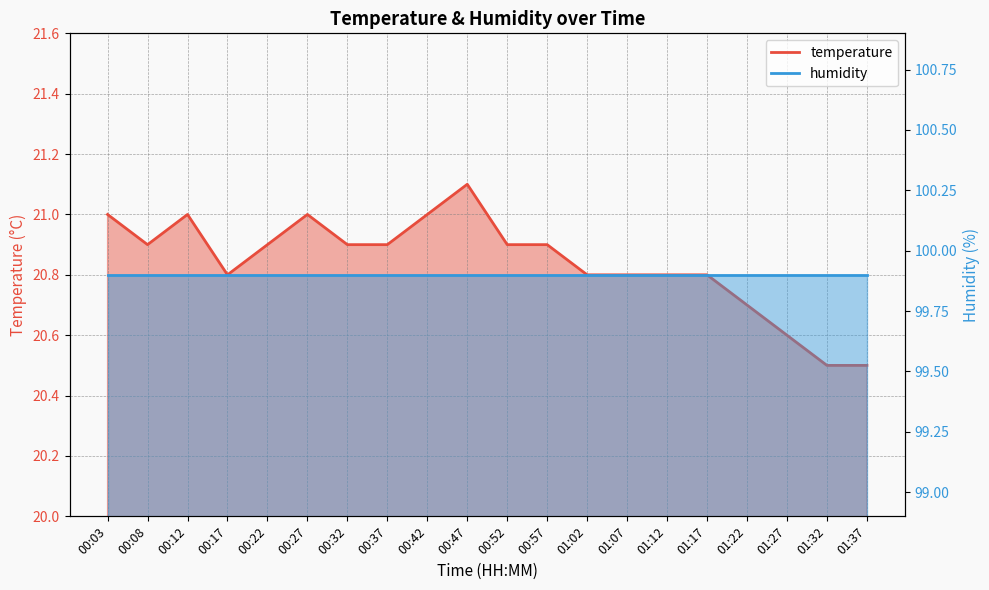

List the labels in order of value, largest first.

00:47, 00:03, 00:12, 00:27, 00:42, 00:08, 00:22, 00:32, 00:37, 00:52, 00:57, 00:17, 01:02, 01:07, 01:12, 01:17, 01:22, 01:27, 01:32, 01:37